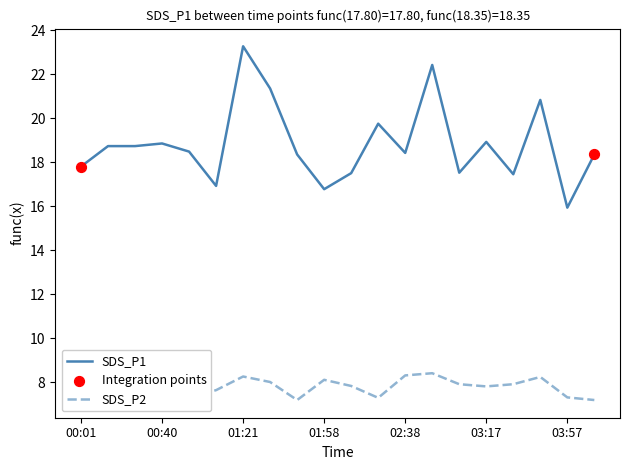

Which series has the widest spread of values?

SDS_P1